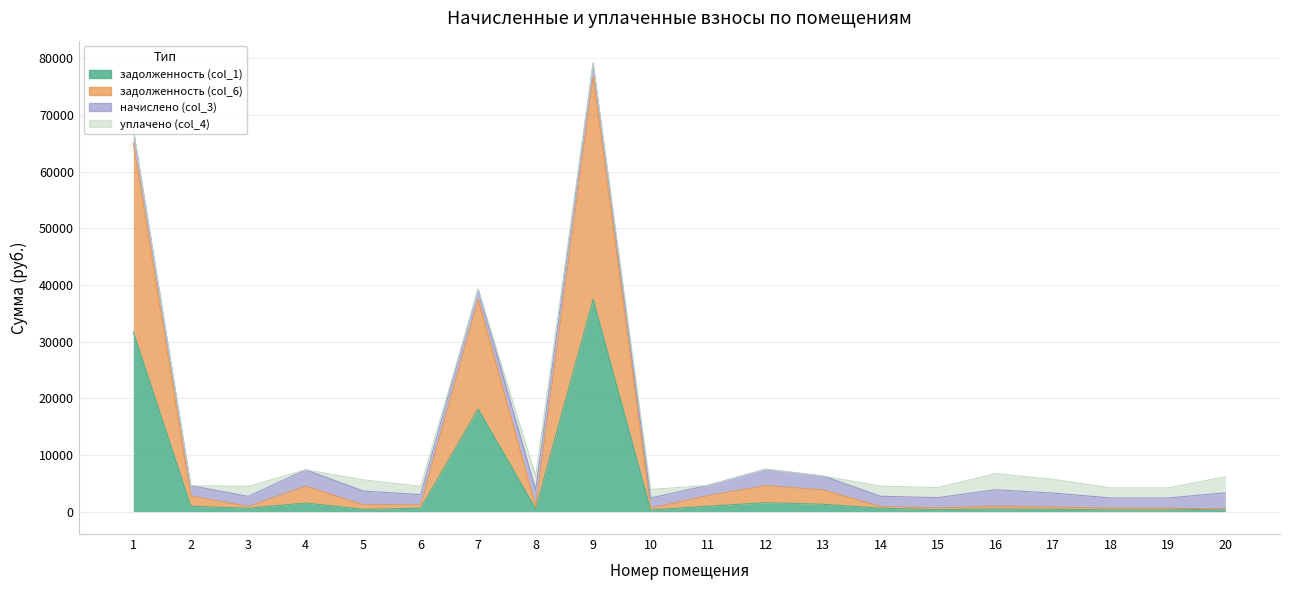

Is it true that задолженность (col_1) equals 602.8 at 14?

True